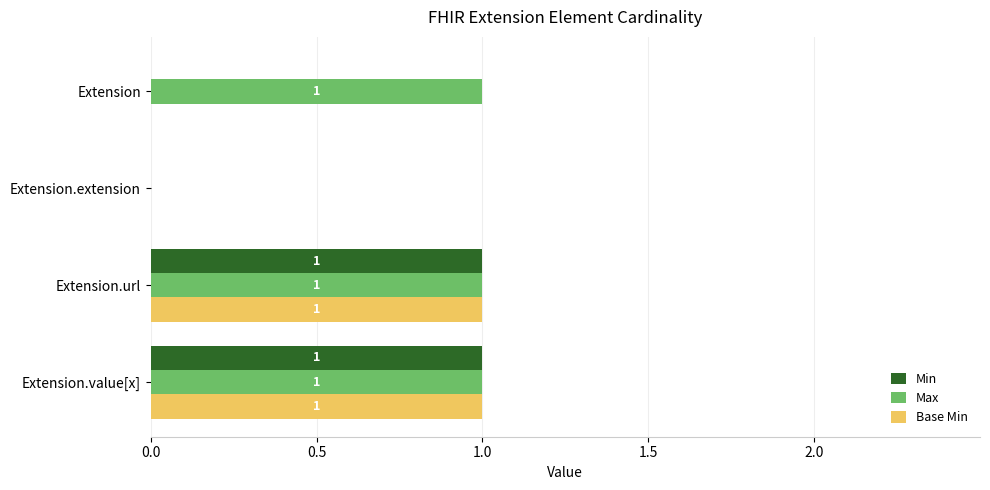

How many Base Min values are between 0 and 1?

4